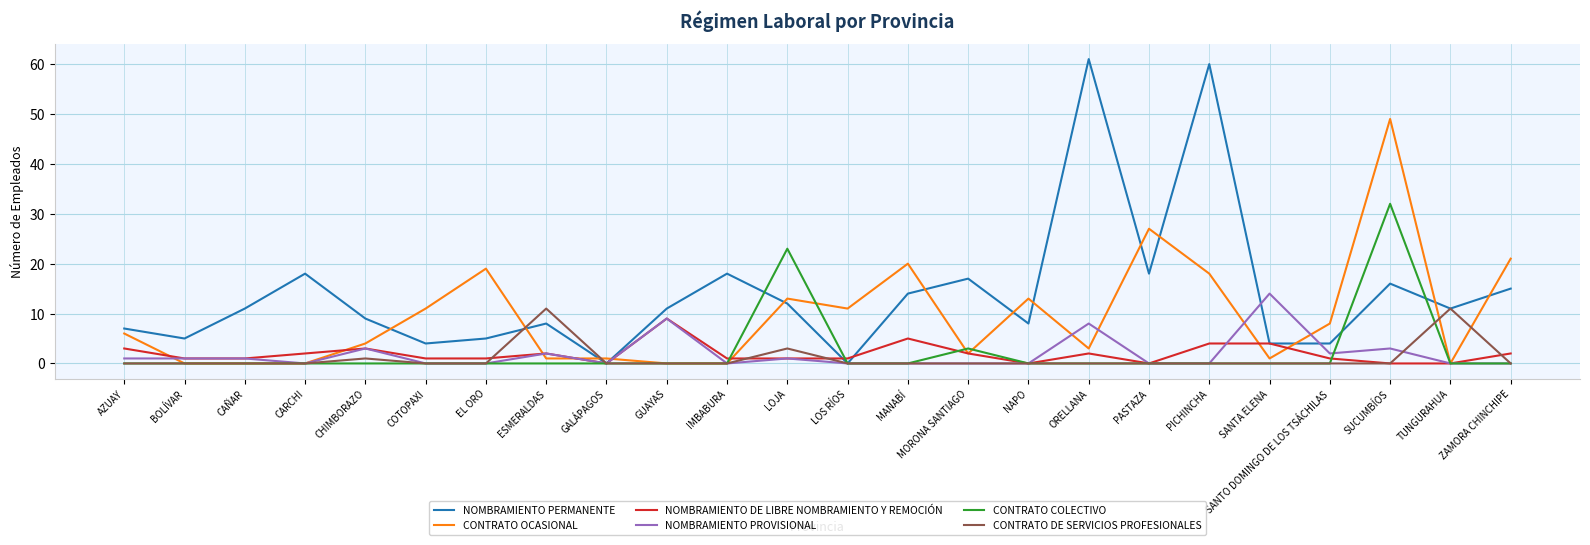

Reading left to right, what are all the values shown in this chart?

NOMBRAMIENTO PERMANENTE: 7	5	11	18	9	4	5	8	0	11	18	12	0	14	17	8	61	18	60	4	4	16	11	15
CONTRATO OCASIONAL: 6	0	0	0	4	11	19	1	1	0	0	13	11	20	2	13	3	27	18	1	8	49	0	21
NOMBRAMIENTO DE LIBRE NOMBRAMIENTO Y REMOCIÓN: 3	1	1	2	3	1	1	2	0	9	1	1	1	5	2	0	2	0	4	4	1	0	0	2
NOMBRAMIENTO PROVISIONAL: 1	1	1	0	3	0	0	2	0	9	0	1	0	0	0	0	8	0	0	14	2	3	0	0
CONTRATO COLECTIVO: 0	0	0	0	0	0	0	0	0	0	0	23	0	0	3	0	0	0	0	0	0	32	0	0
CONTRATO DE SERVICIOS PROFESIONALES: 0	0	0	0	1	0	0	11	0	0	0	3	0	0	0	0	0	0	0	0	0	0	11	0